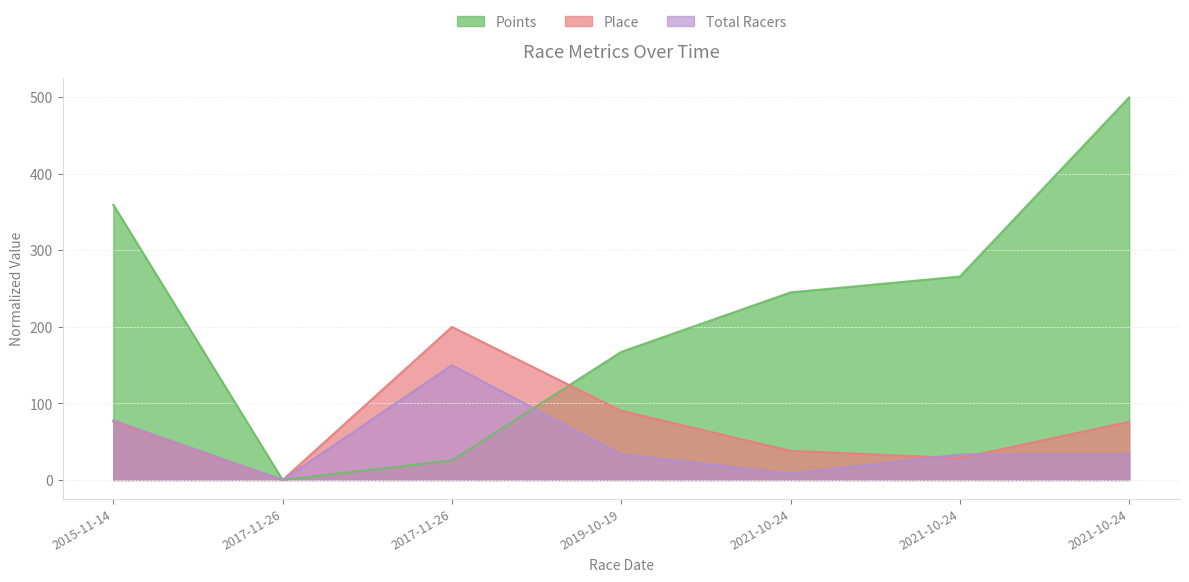

What is the label of the 5th point from the right?

2017-11-26